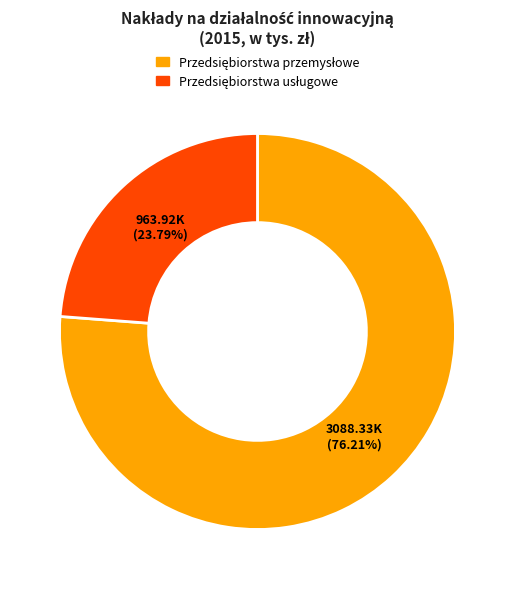

To the nearest percent, what is the average slice percentage?

50%